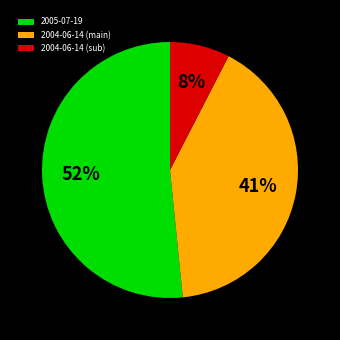

Is 2005-07-19 the majority of the pie?

Yes